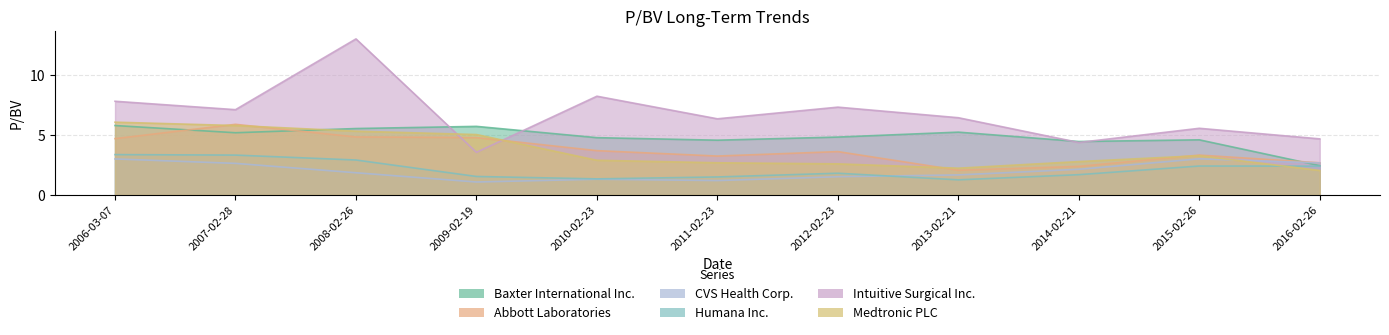

Where is the first local minimum for Medtronic PLC?

2013-02-21